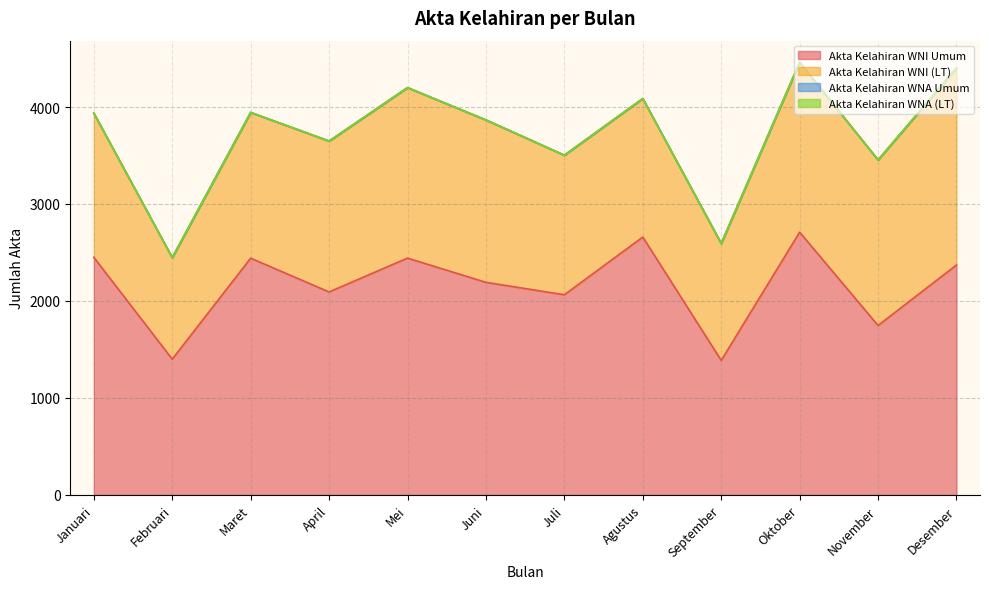

What is the difference between the highest and lowest values at Oktober?

2709